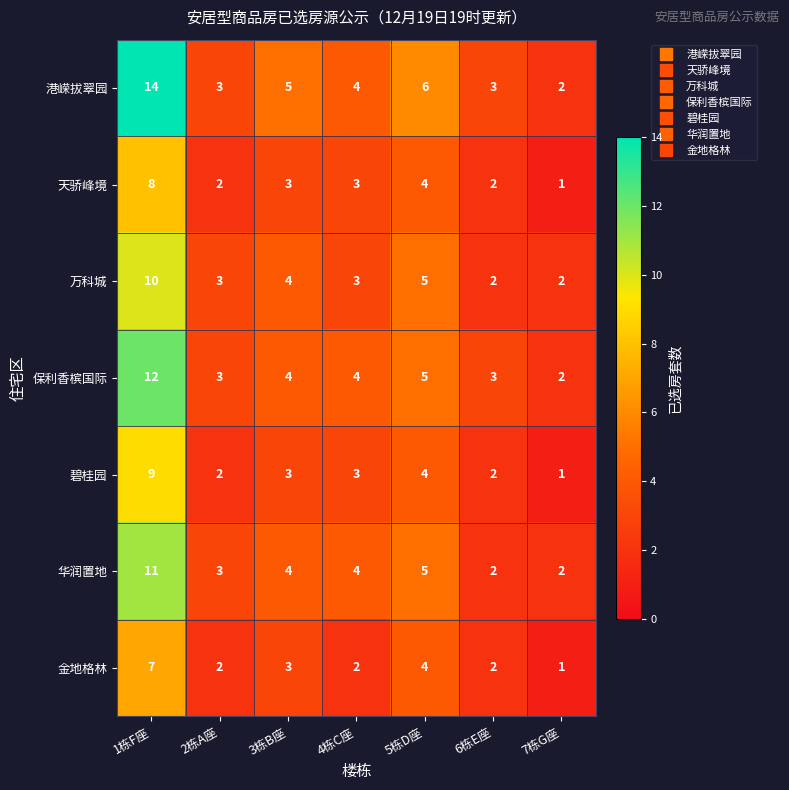

What is the sum of the 碧桂园 values at 1栋F座 and 5栋D座?

13